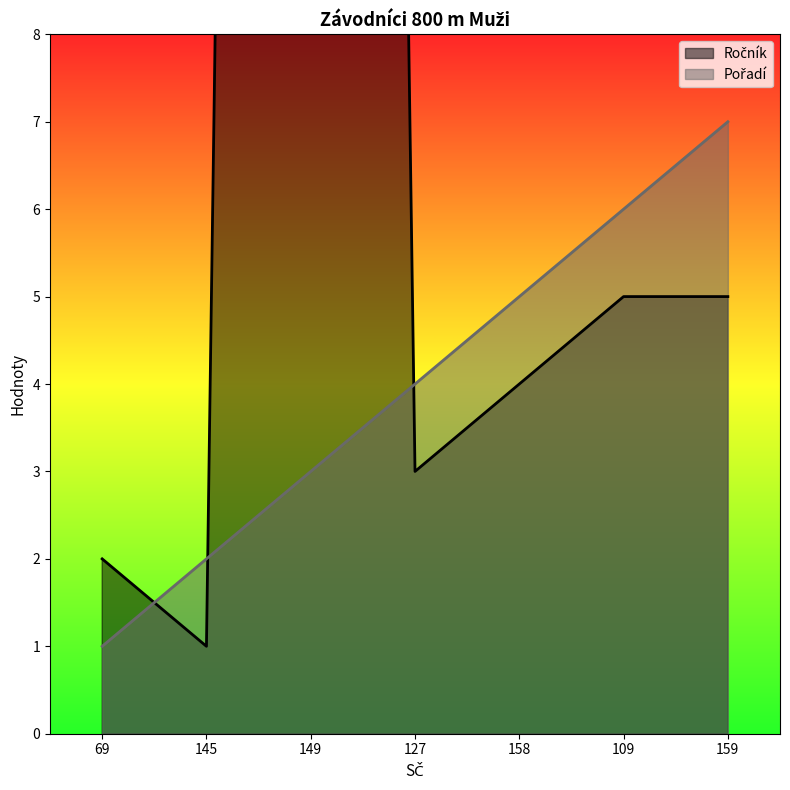

Reading right to left, extract all data points from this chart.

Ročník: 5	5	4	3	85	1	2
Pořadí: 7	6	5	4	3	2	1